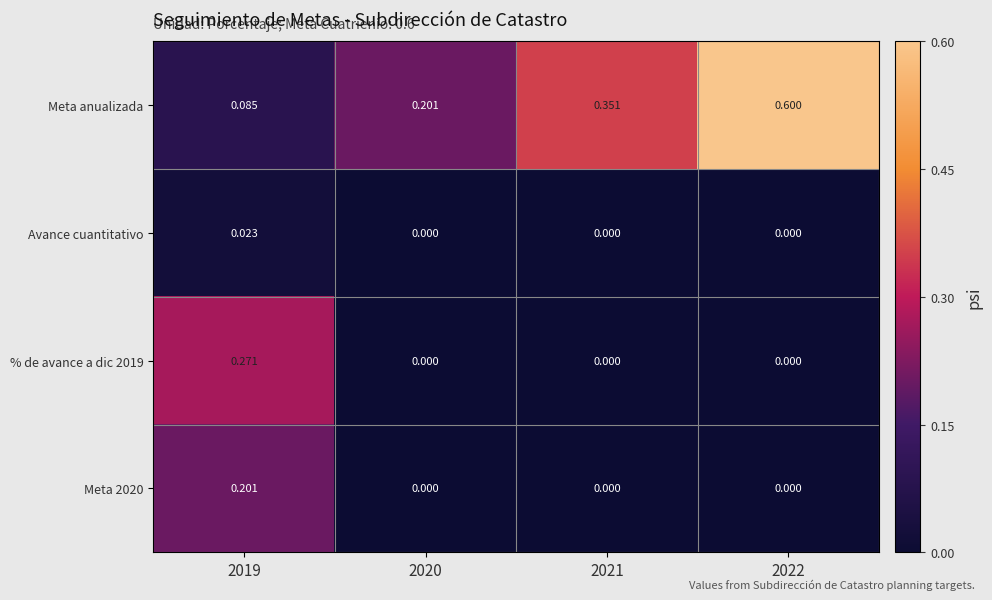

Which series has the largest range (max minus min)?

Meta anualizada